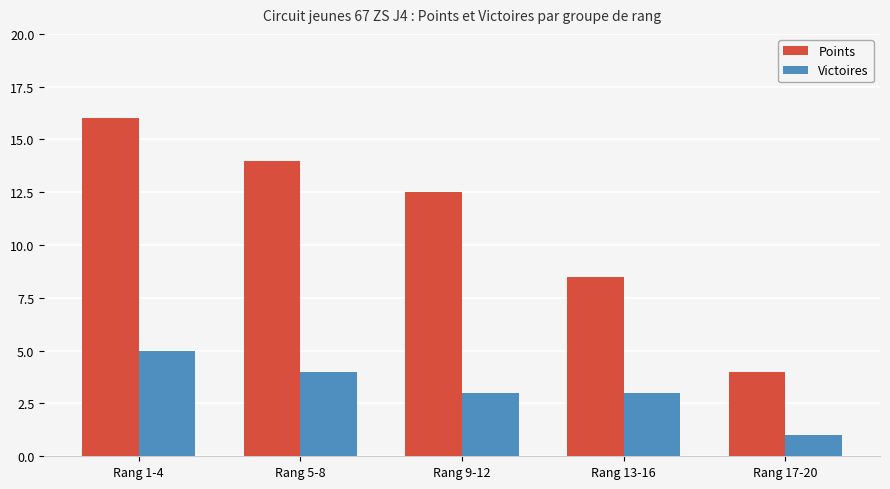

Does the chart contain stacked bars?

No